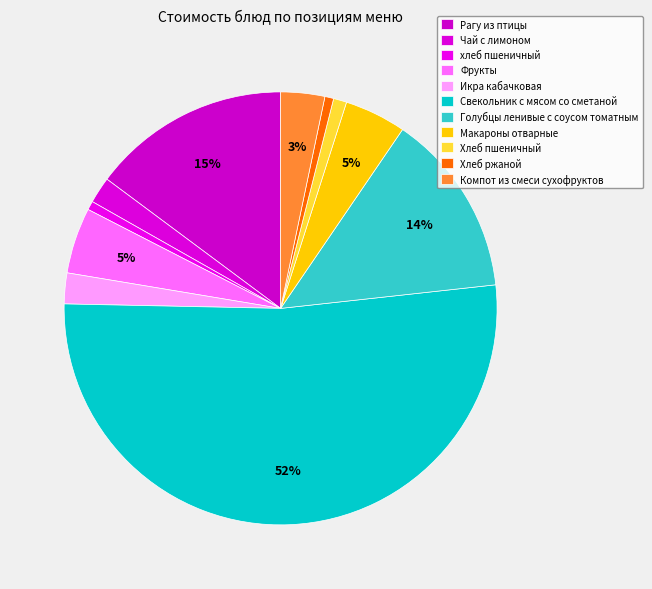

Count the number of slices in the pie.

11